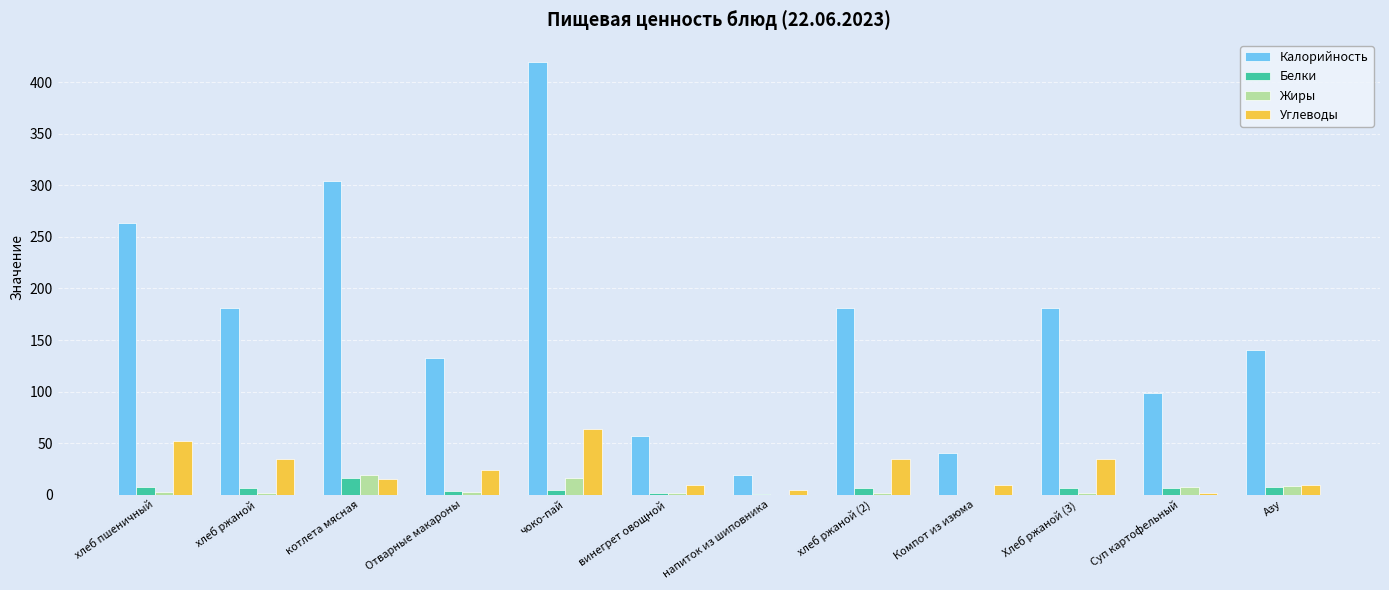

How many data points in Жиры are above 2?

6